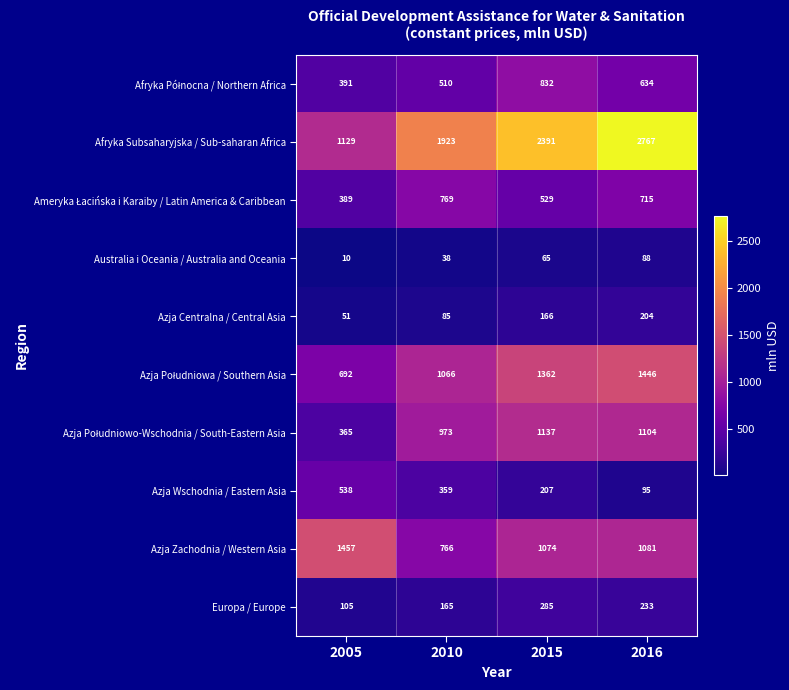

Rank the categories by Afryka Subsaharyjska / Sub-saharan Africa value from highest to lowest.

2016, 2015, 2010, 2005